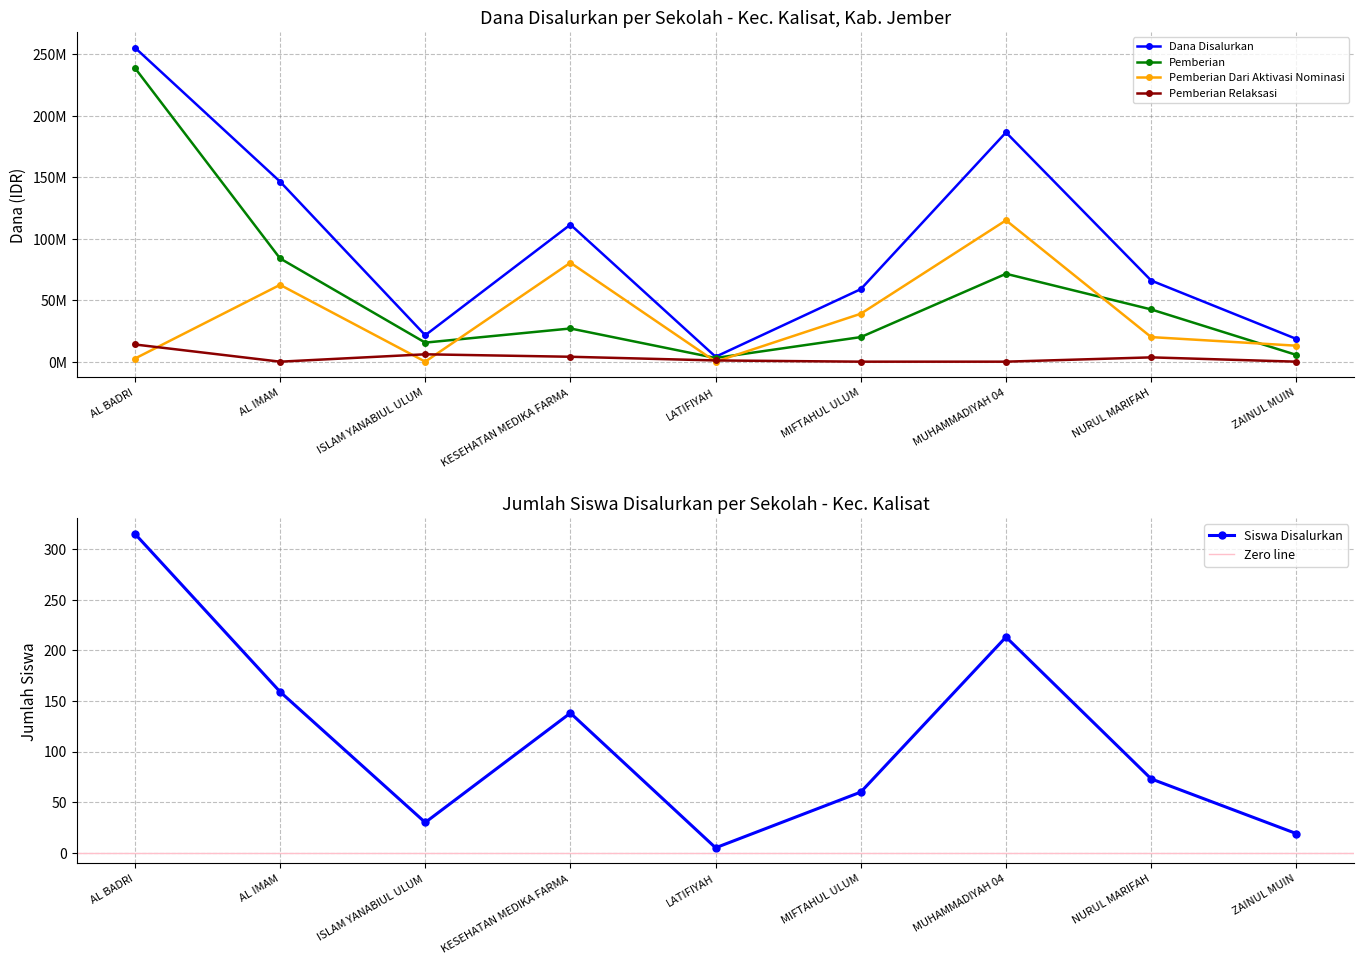

Where does the Siswa Disalurkan series first go above 73?

AL BADRI